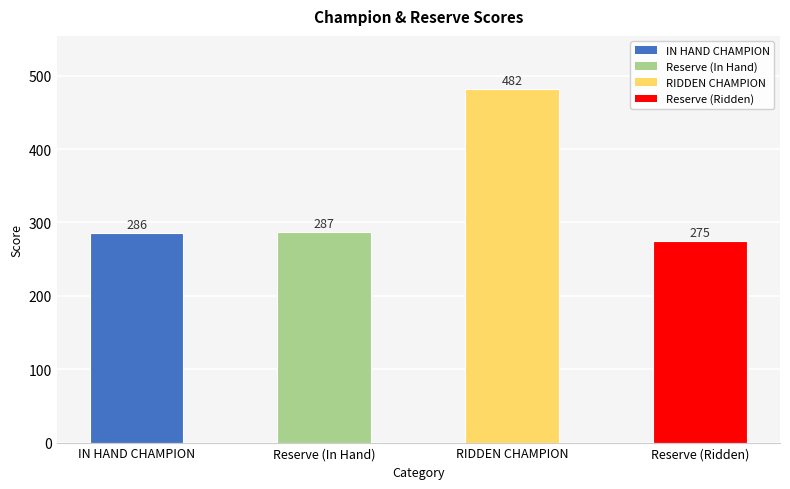

Rank the categories by value from lowest to highest.

Reserve (Ridden), IN HAND CHAMPION, Reserve (In Hand), RIDDEN CHAMPION